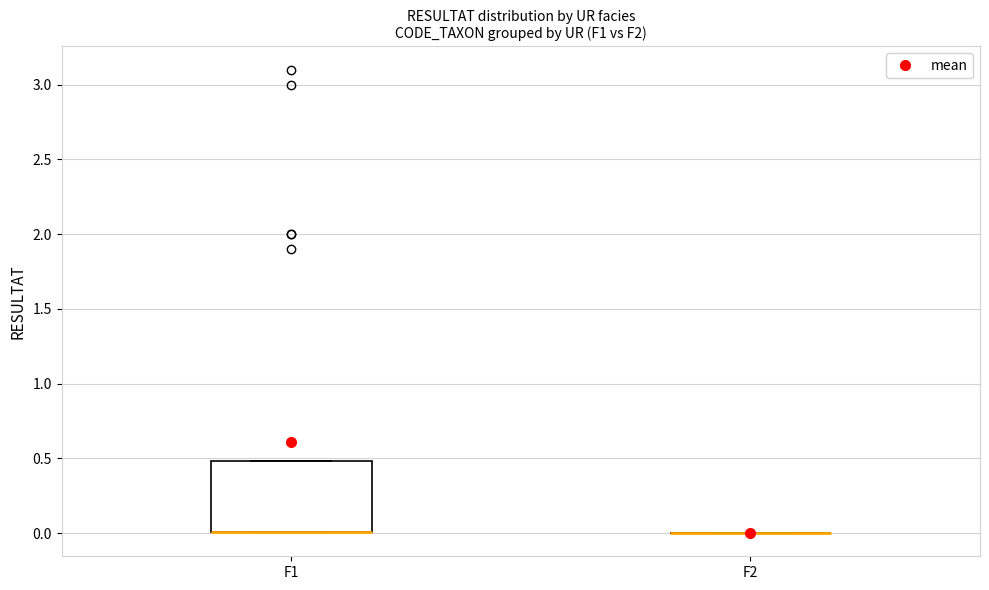

Which box is the tallest, from its lower edge to its upper edge?

F1